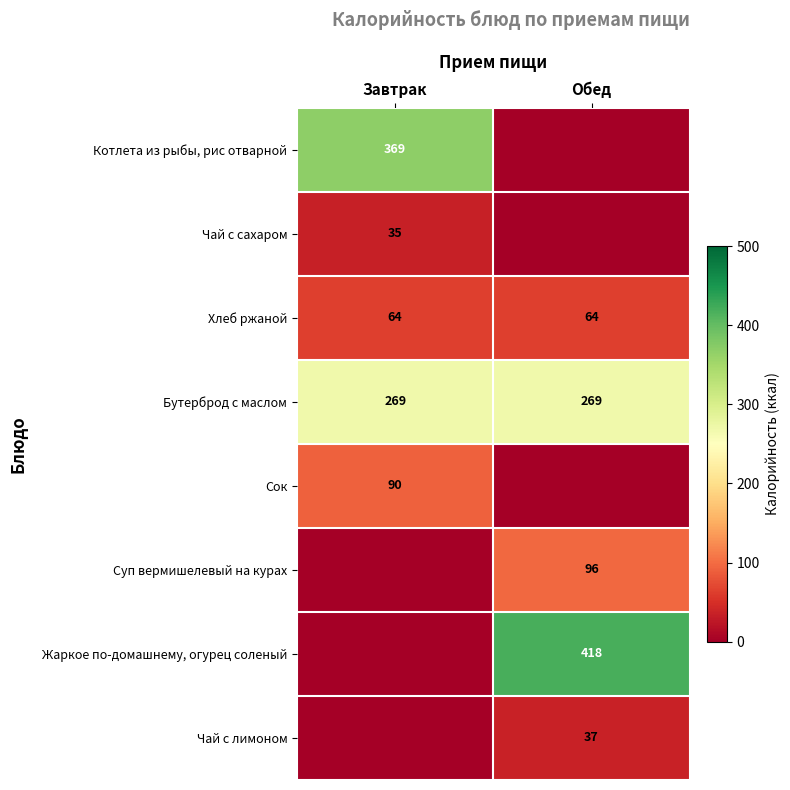

The value of Суп вермишелевый на курах at Обед is 96. True or false?

True